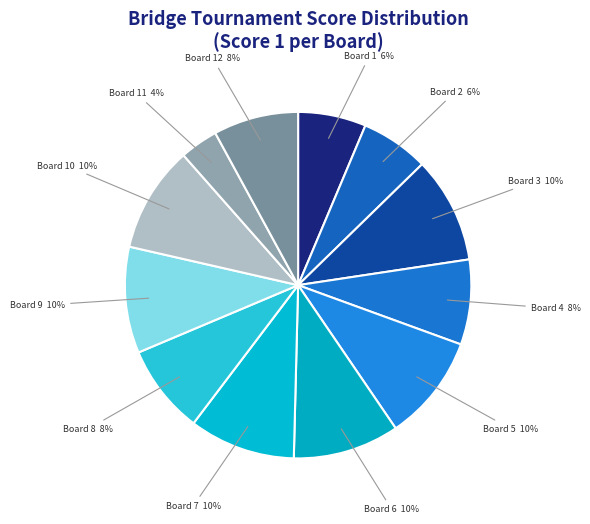

How many slices are in this pie chart?

12